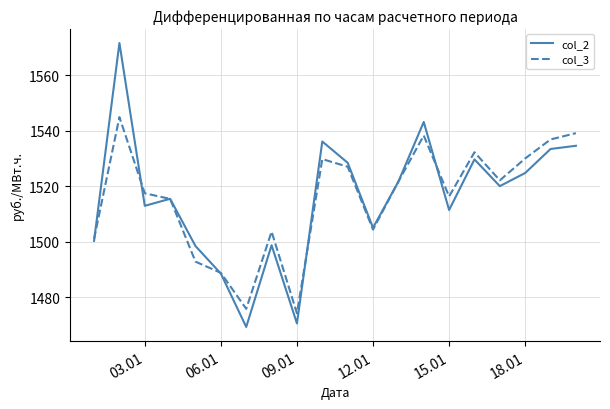

List the series in order of their peak value, lowest first.

col_3, col_2